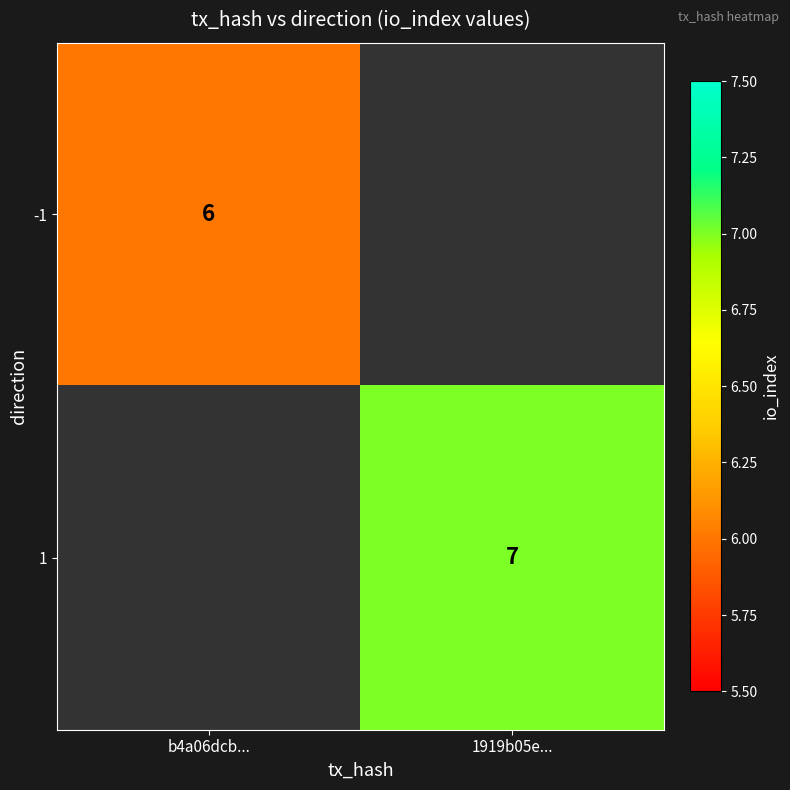

The -1 series shows 6 at b4a06dcb.... True or false?

True